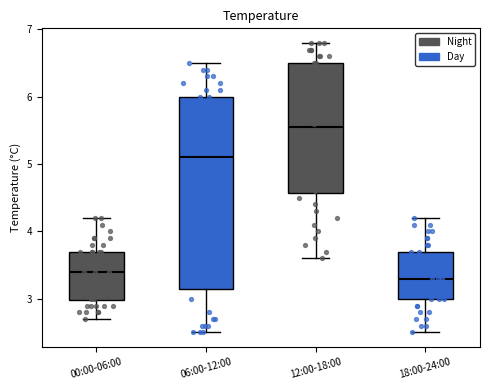

Reading left to right, read every box against the y-axis: the position of its median line, the range the box covers, and the ends of its whiskers. The values are not printed on the chart, so give them approximately, as read against the axis.

00:00-06:00: median 3.4, box 3.0 to 3.7, whiskers 2.7 to 4.2
06:00-12:00: median 5.1, box 3.2 to 6.0, whiskers 2.5 to 6.5
12:00-18:00: median 5.6, box 4.6 to 6.5, whiskers 3.6 to 6.8
18:00-24:00: median 3.3, box 3.0 to 3.7, whiskers 2.5 to 4.2